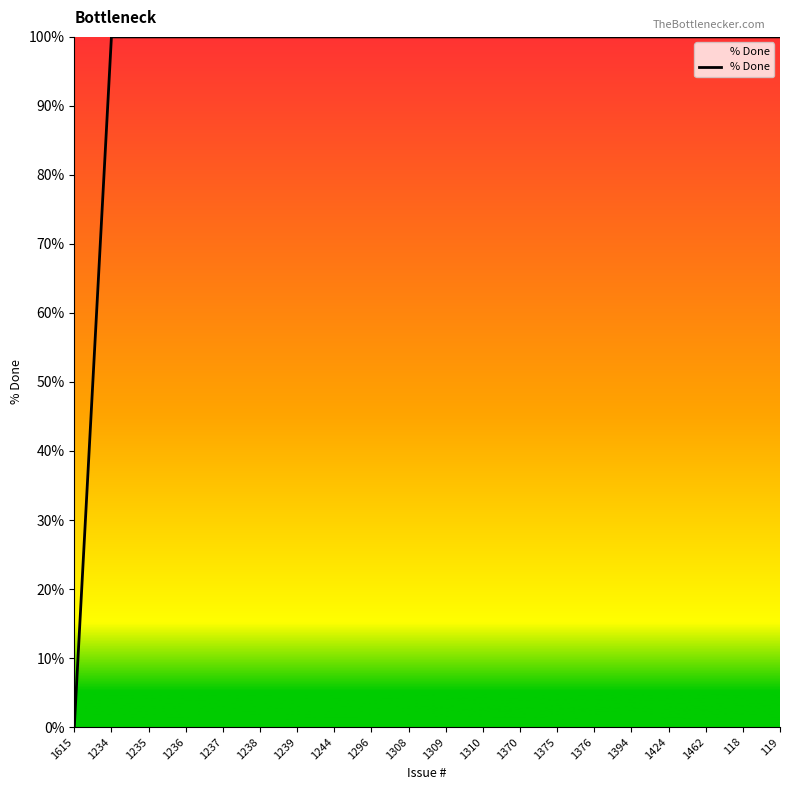

What value does the data have at 1309, to the nearest 10?

100